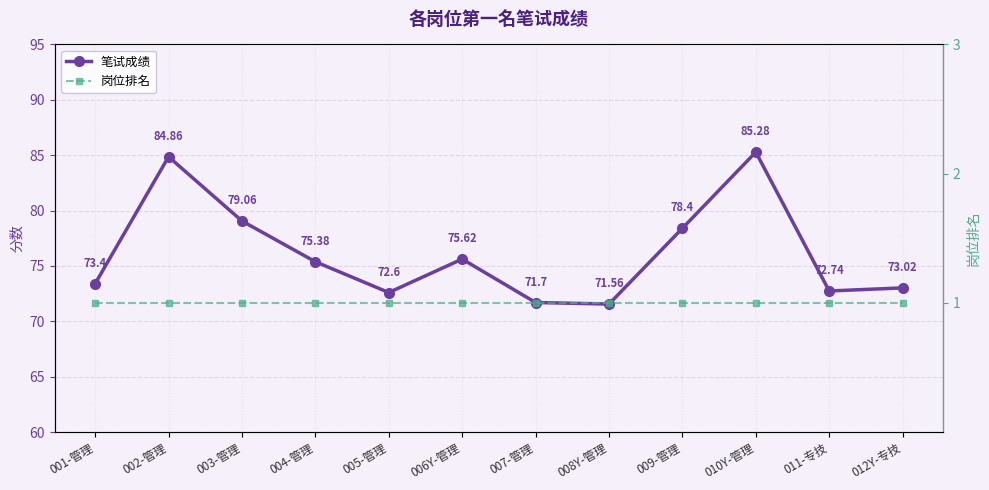

What is the label of the 8th point from the right?

005-管理